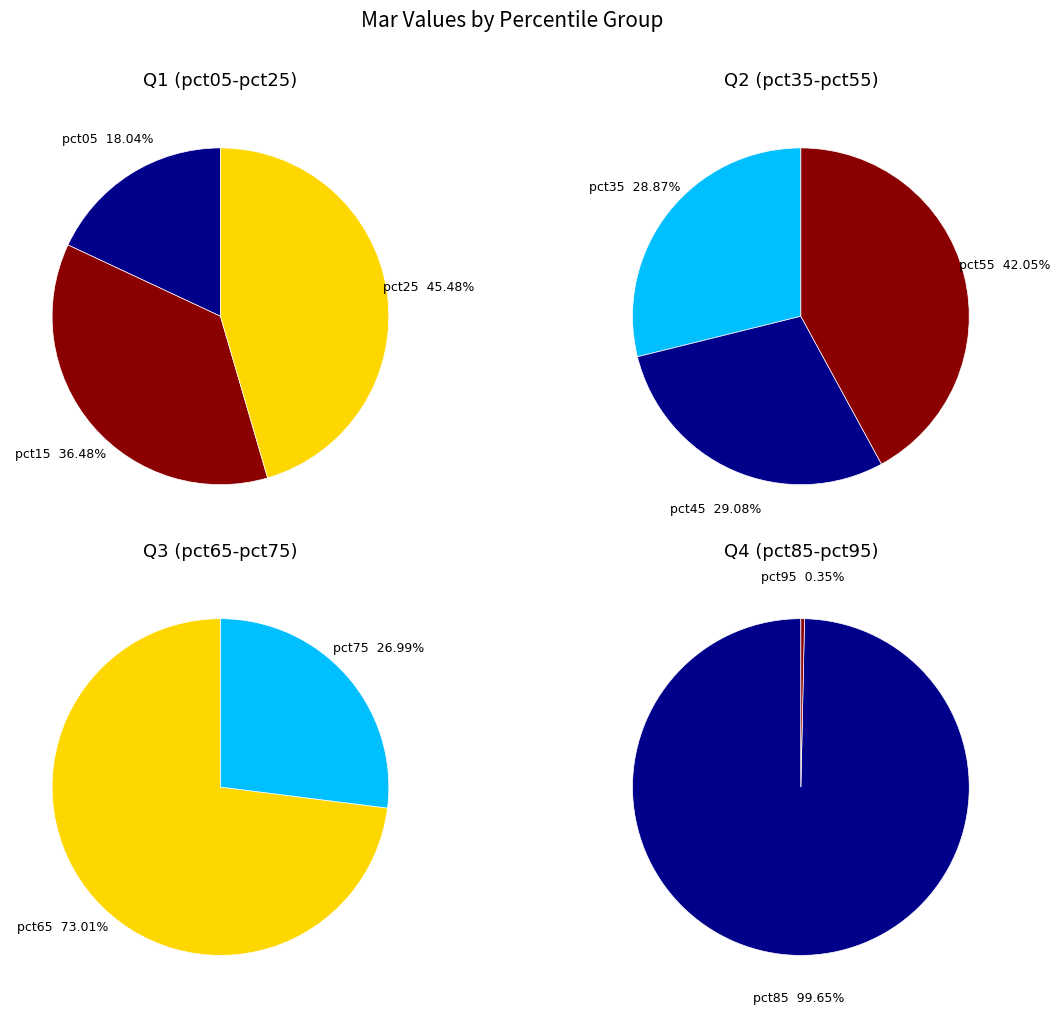

Is pct75 the majority of the pie?

No